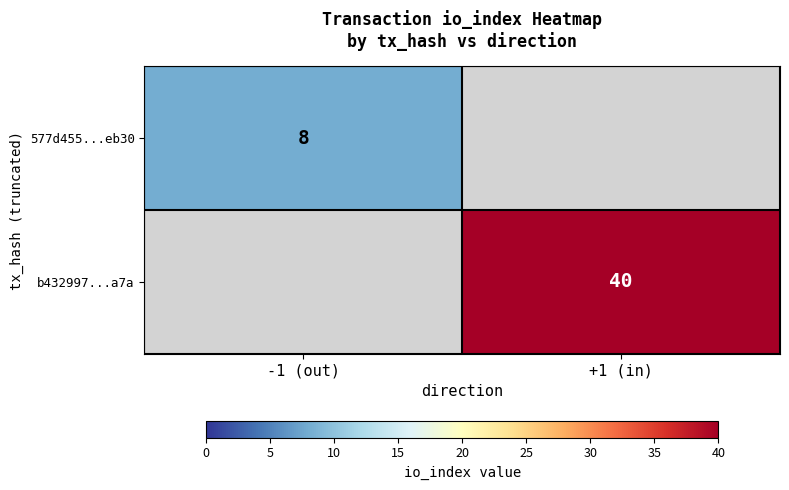

True or false: 577d455...eb30 has a value of 11 at -1 (out).

False